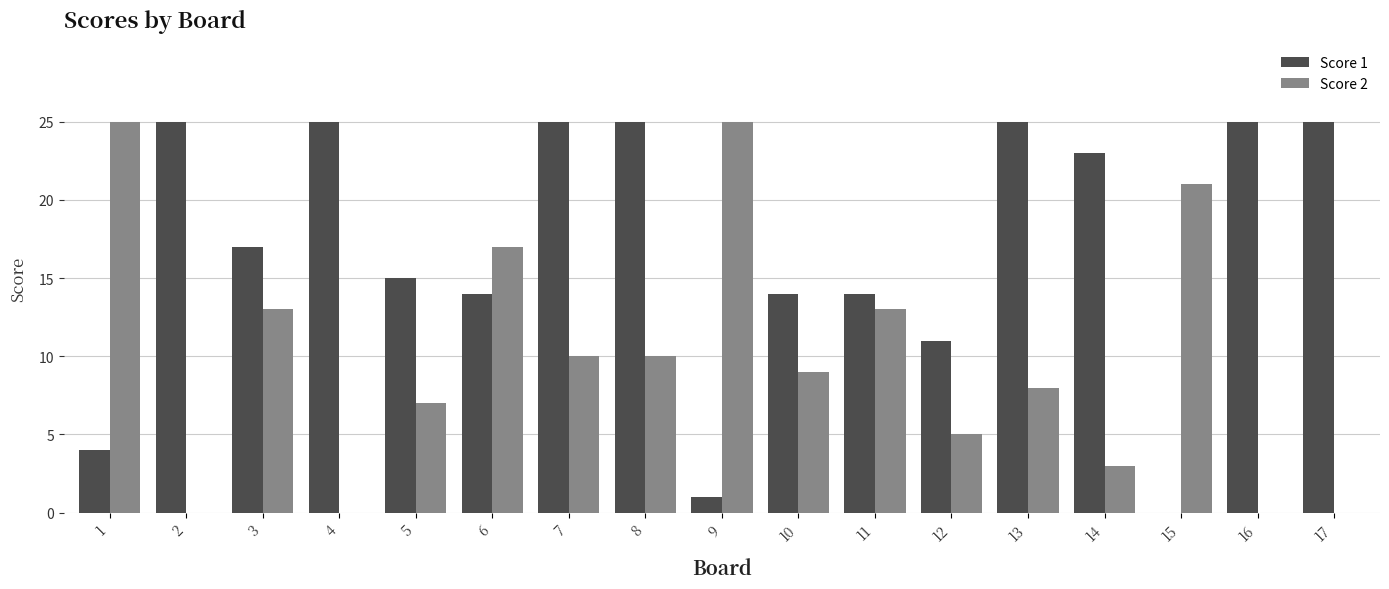

Is the value of Score 1 at 16 greater than the value of Score 2 at 12?

Yes